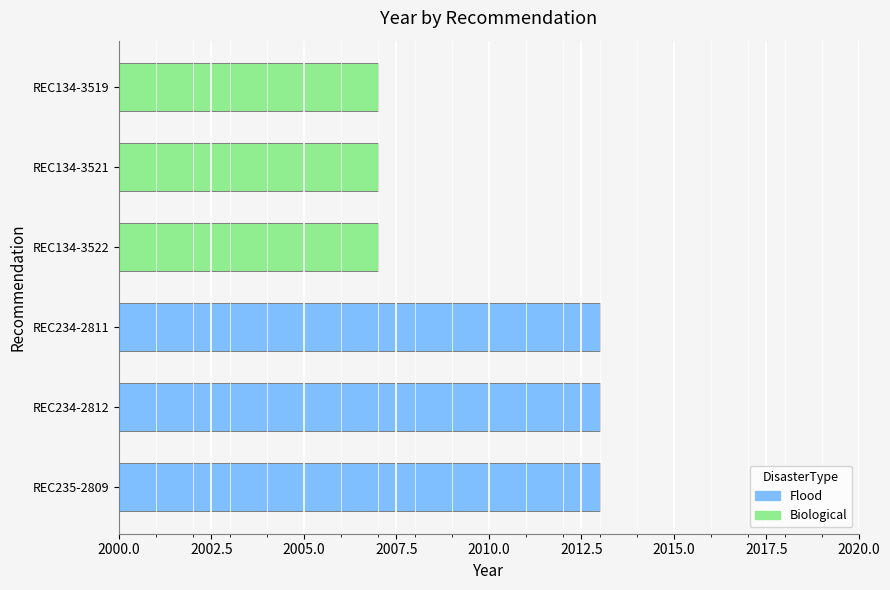

What is the average value?

2010